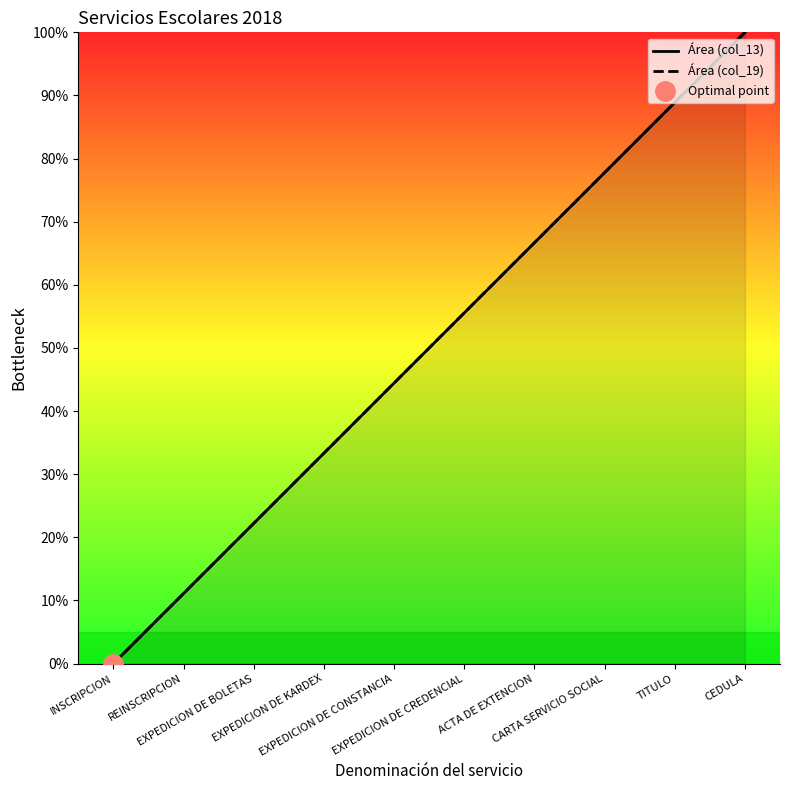

The value of Área (col_19) at TITULO is 88.9. True or false?

True